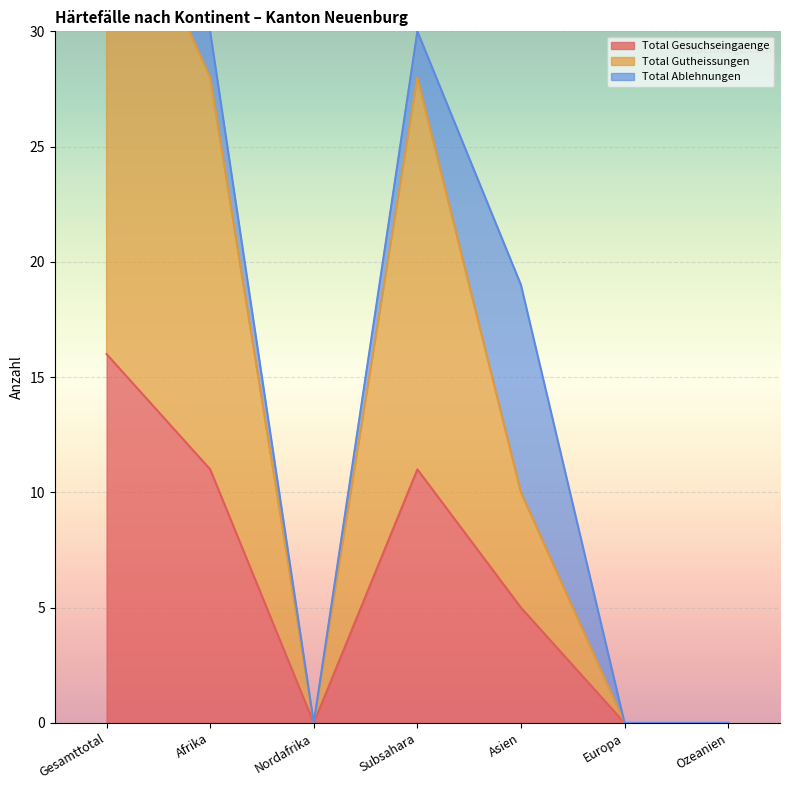

Is it true that Total Gesuchseingaenge equals 0 at Europa?

True